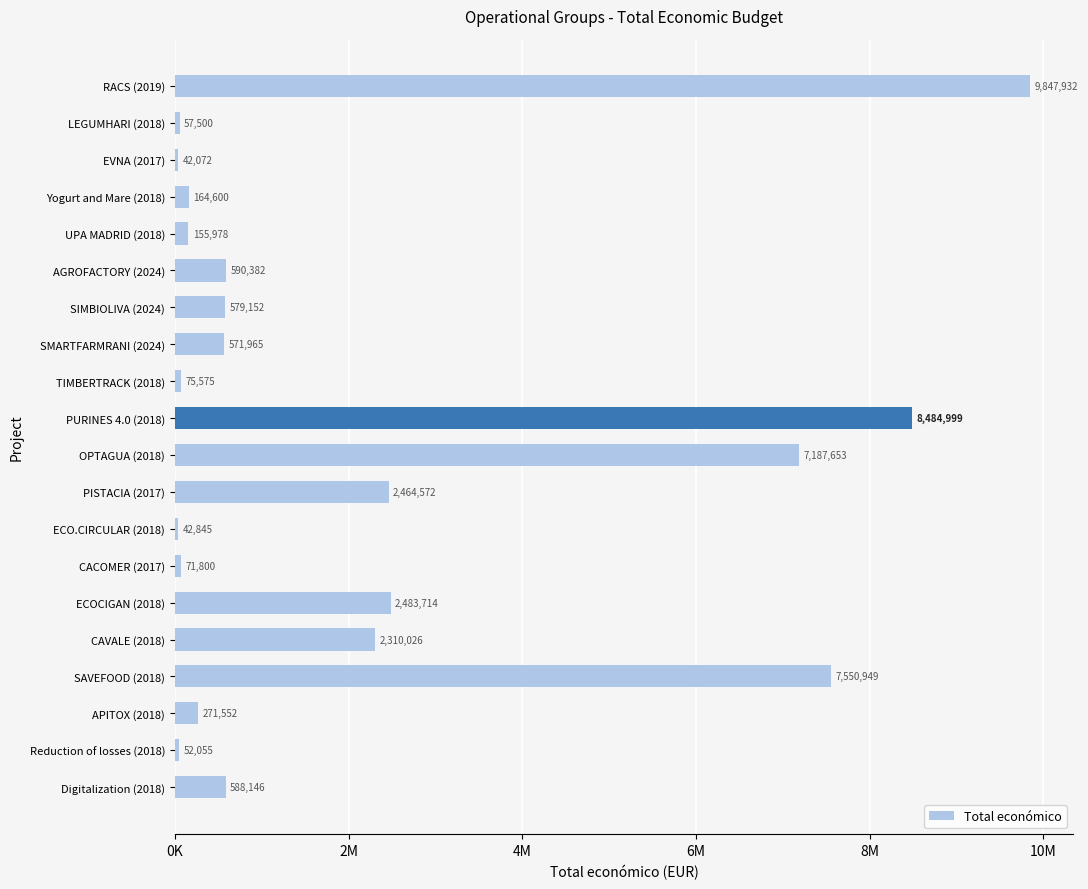

Are the bars grouped side by side (vs. stacked)?

No